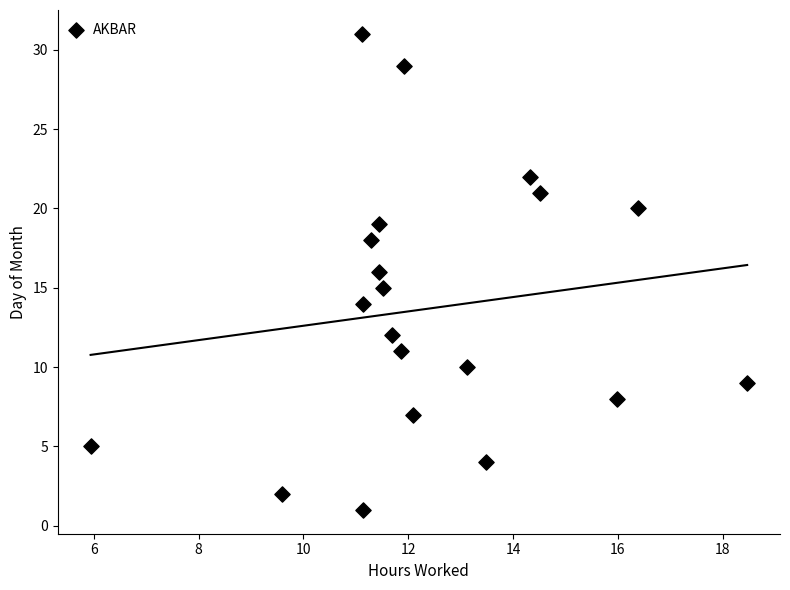

What is the range of Y values (max minus min)?

30